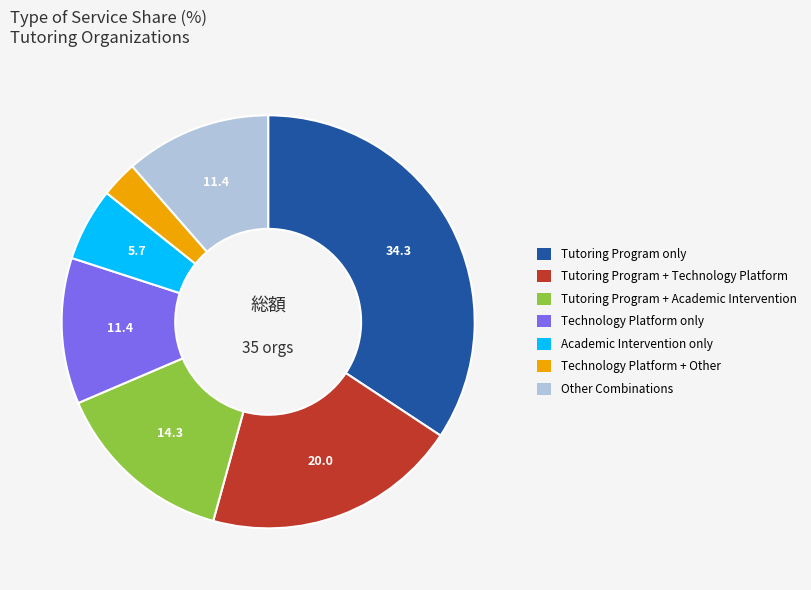

Is there any slice that represents more than half of the pie?

No